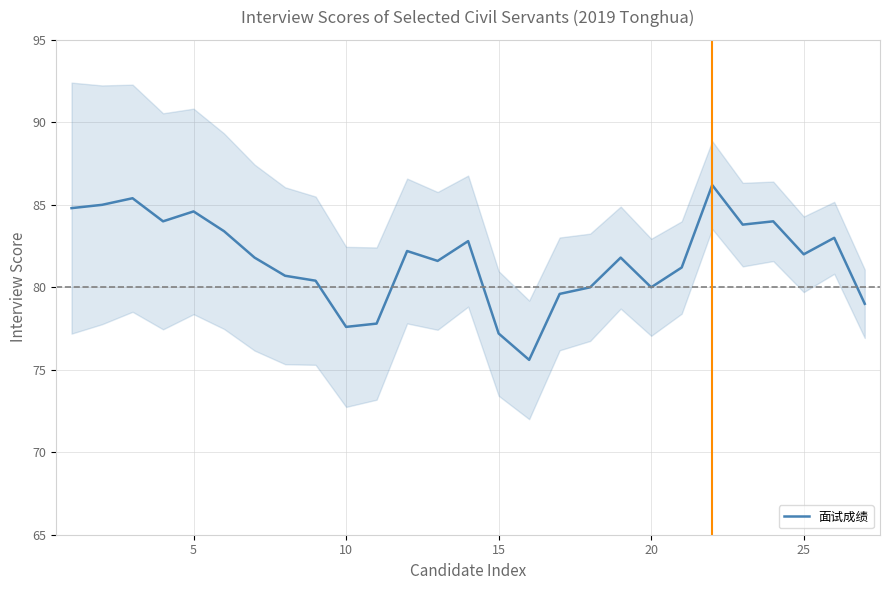

What is the highest value of the 面试成绩 series?

86.2